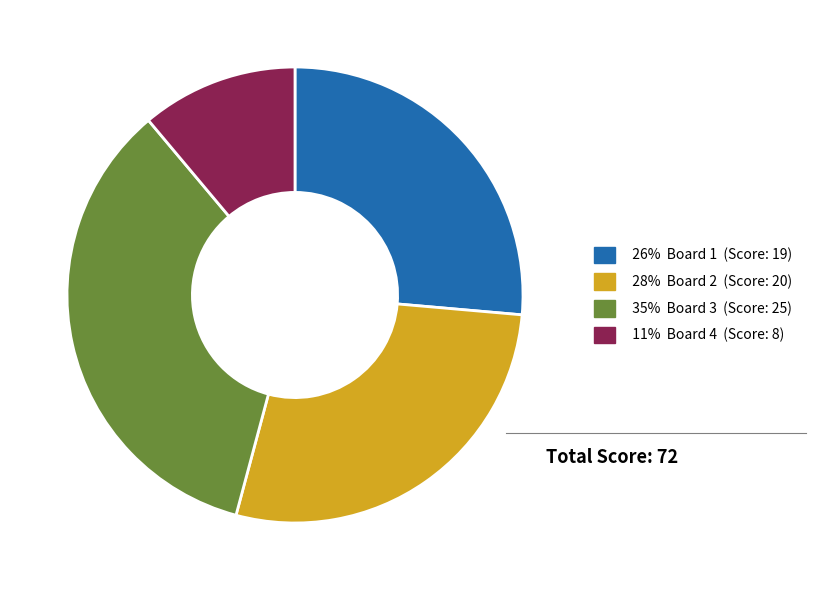

Is there a majority slice in this chart?

No